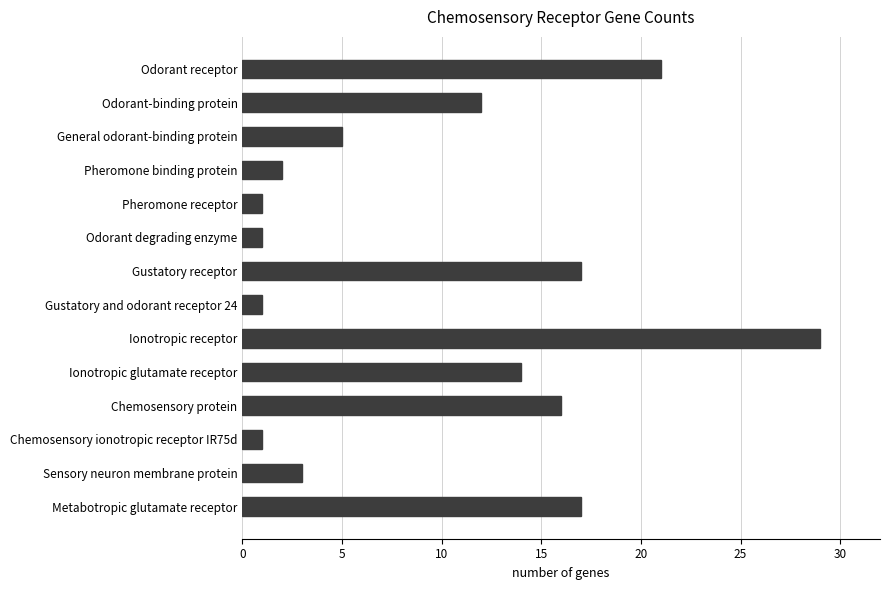

How many bars are there in total?

14